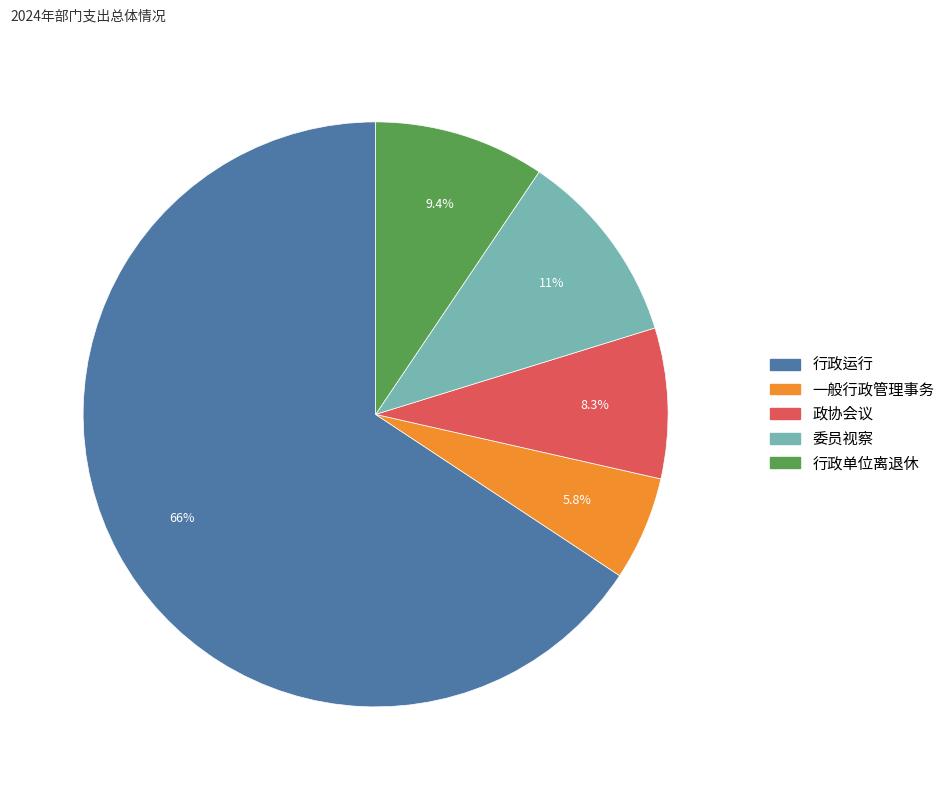

The 行政单位离退休 slice represents 17% of the pie. True or false?

False